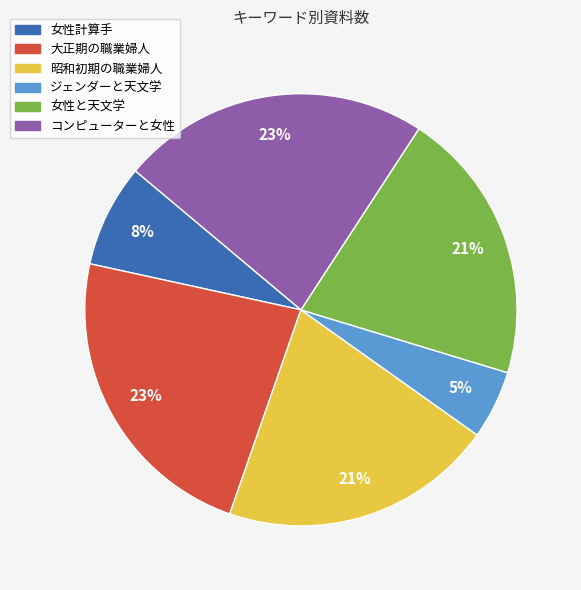

Count the number of slices in the pie.

6